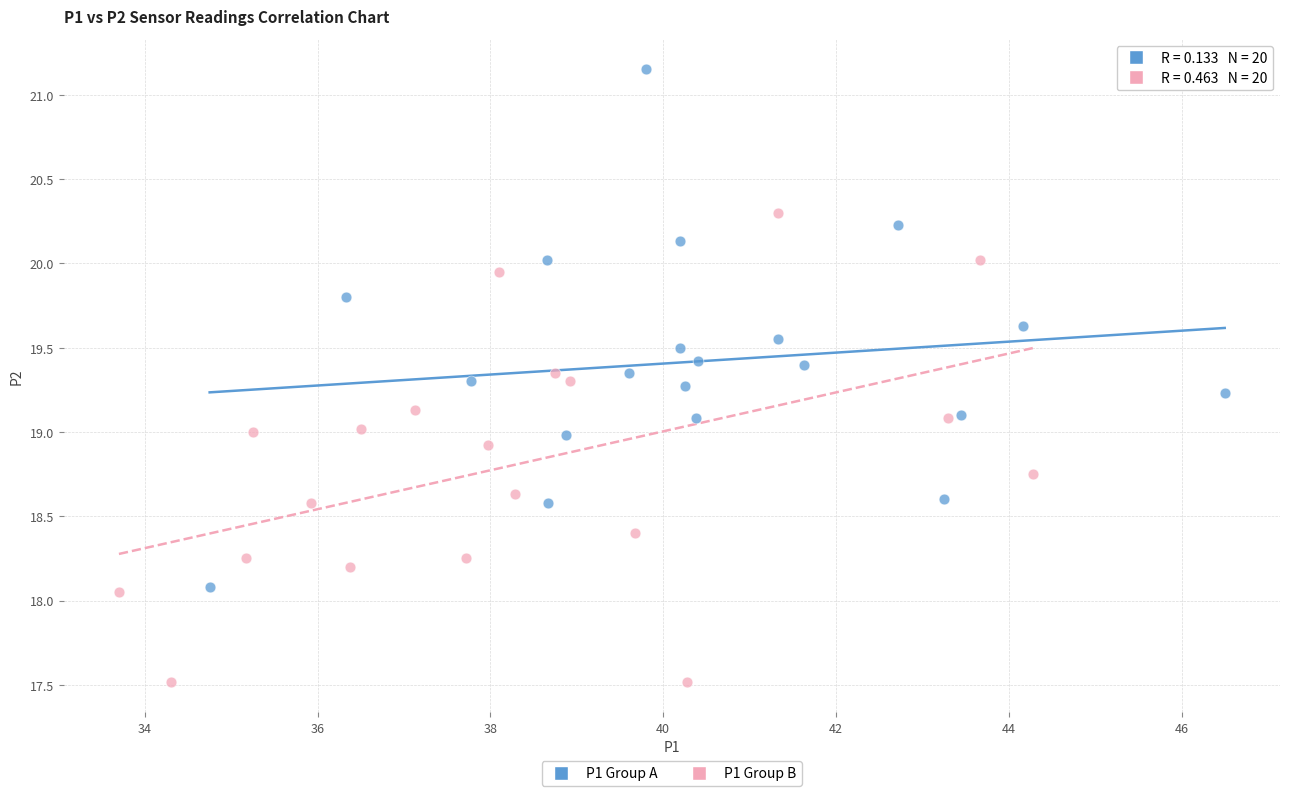

Which series reaches the maximum Y coordinate?

P1 Group A